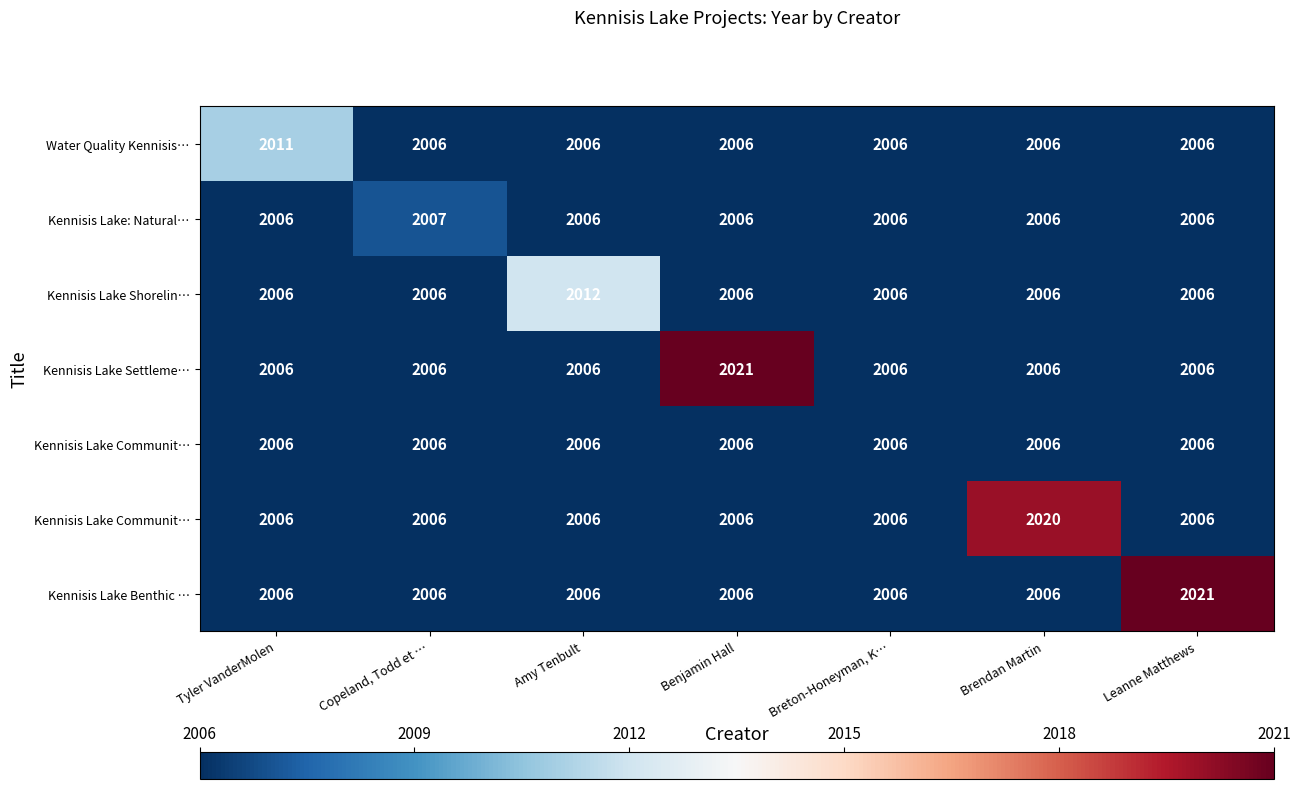

At how many categories does at least one series exceed 2012?

3